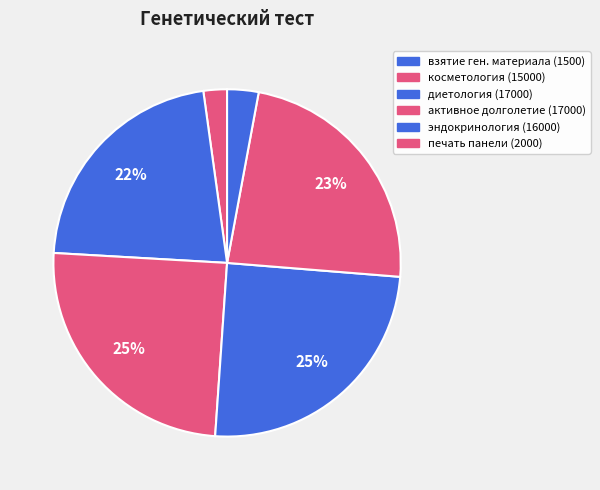

Does any single category account for the majority?

No